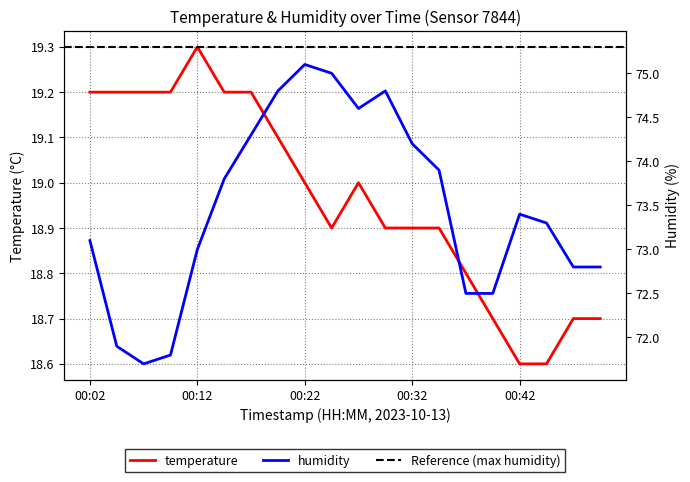

Where is the first local maximum for temperature?

00:12